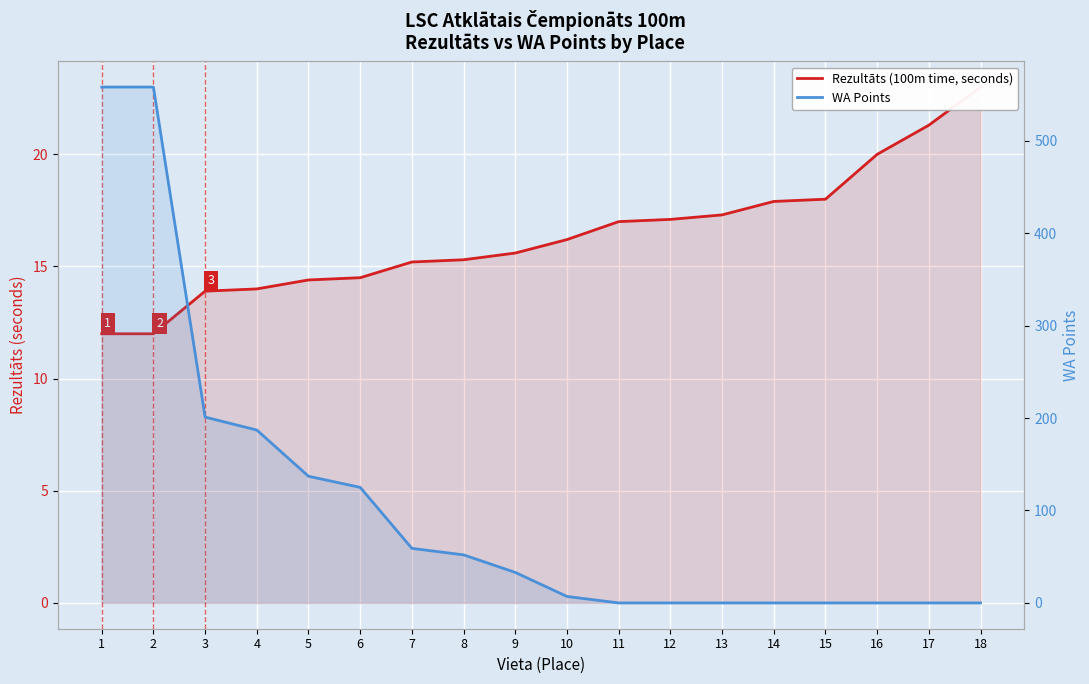

What is the sum of all Rezultāts (100m time, seconds) values?

294.7